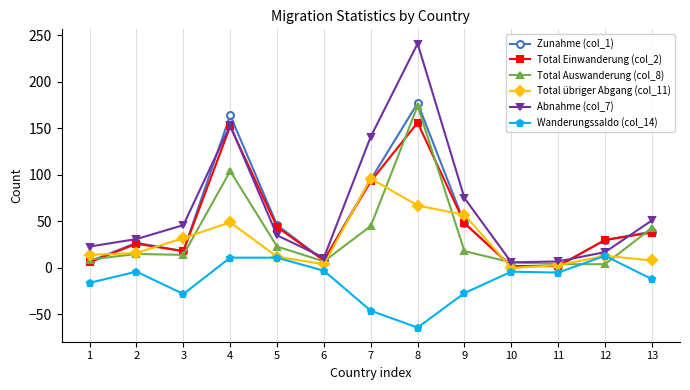

What is the maximum value shown in the chart?

241